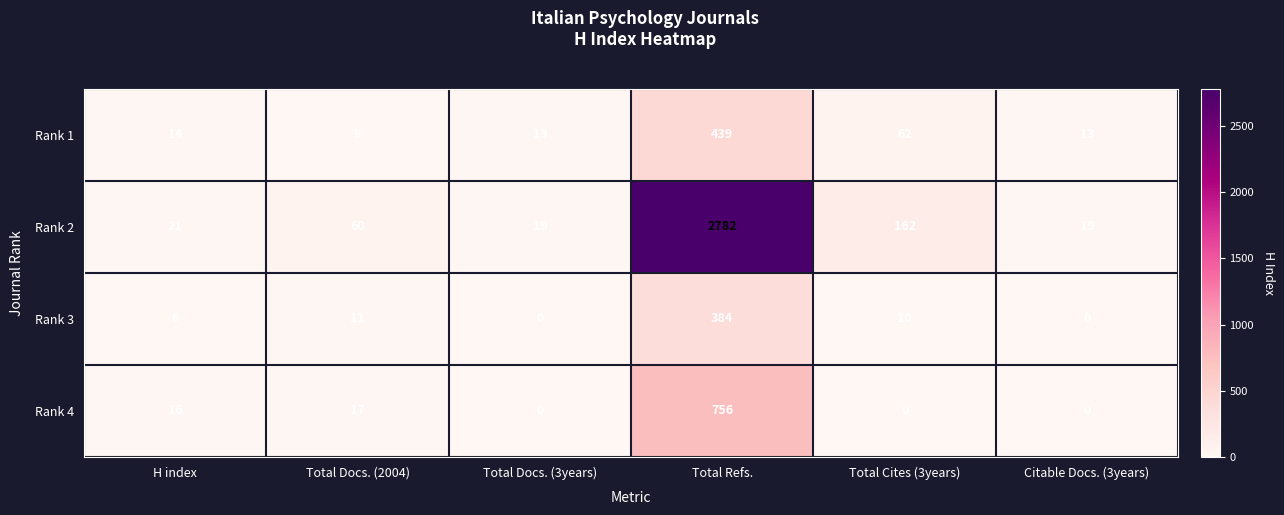

List the series in order of their peak value, lowest first.

Rank 3, Rank 1, Rank 4, Rank 2